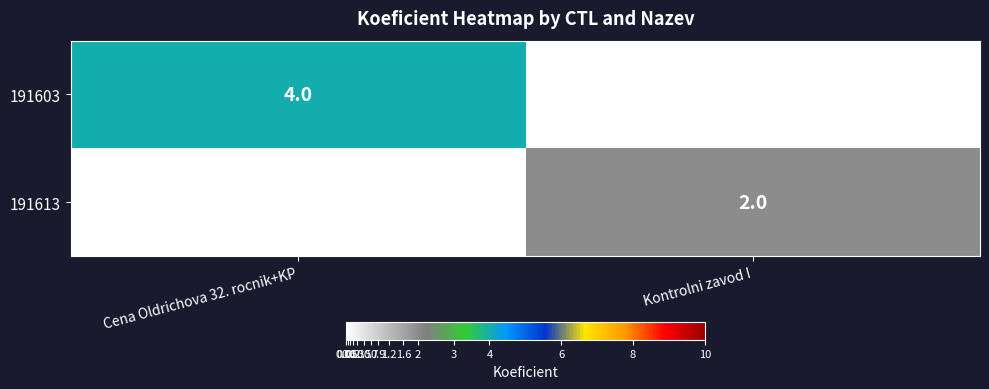

At Kontrolni zavod I, list the series in order from smallest to largest.

191603, 191613